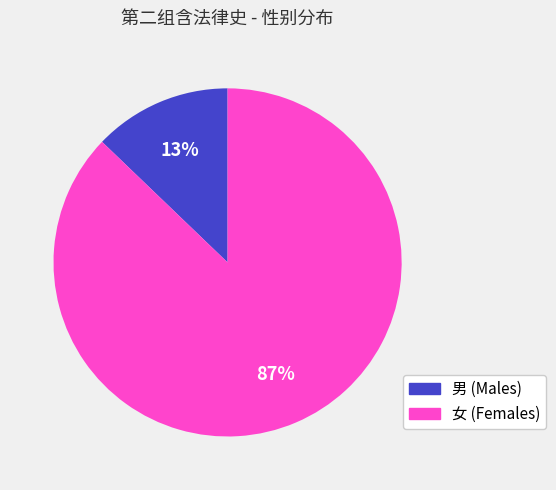

Does any single category account for the majority?

Yes